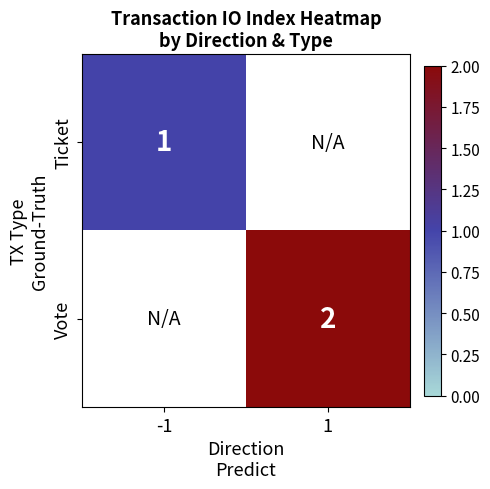

True or false: Ticket has a value of 1 at -1.

True